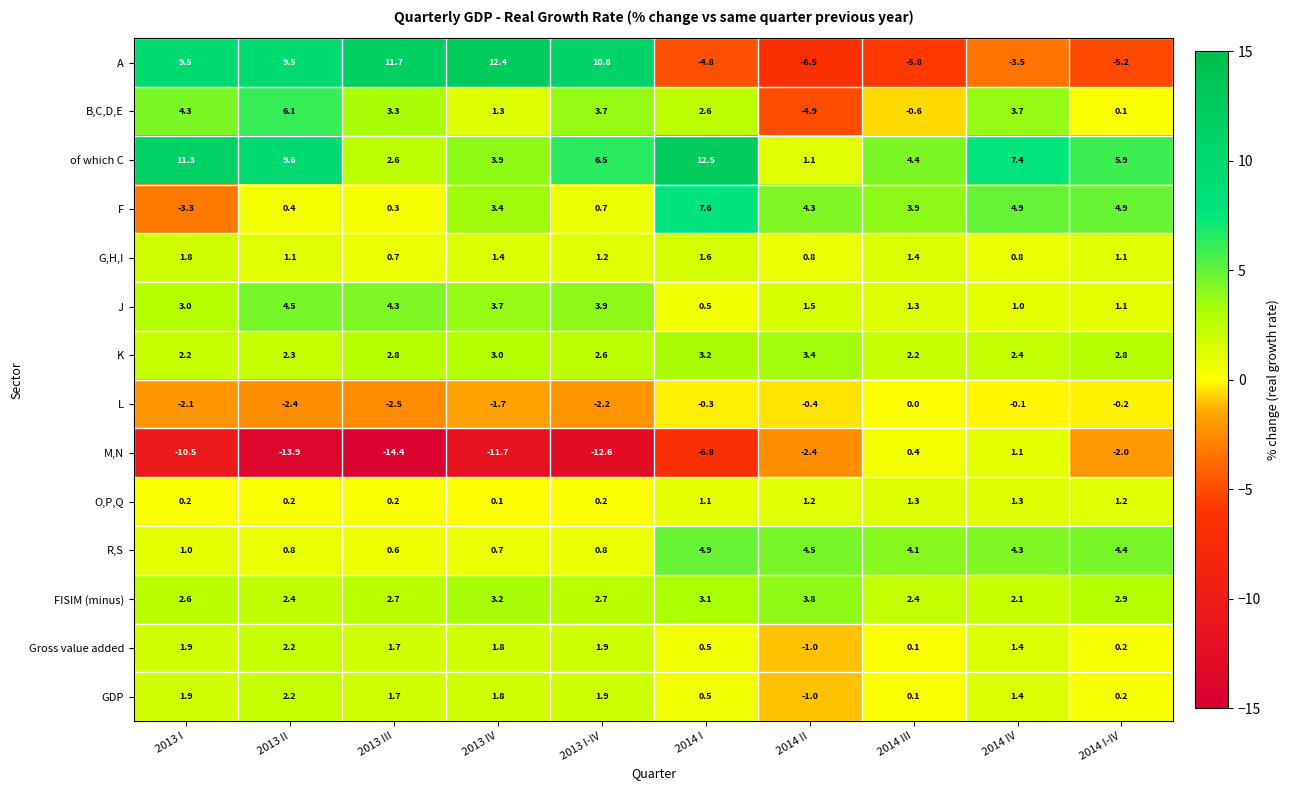

At how many categories does at least one series exceed -11?

10